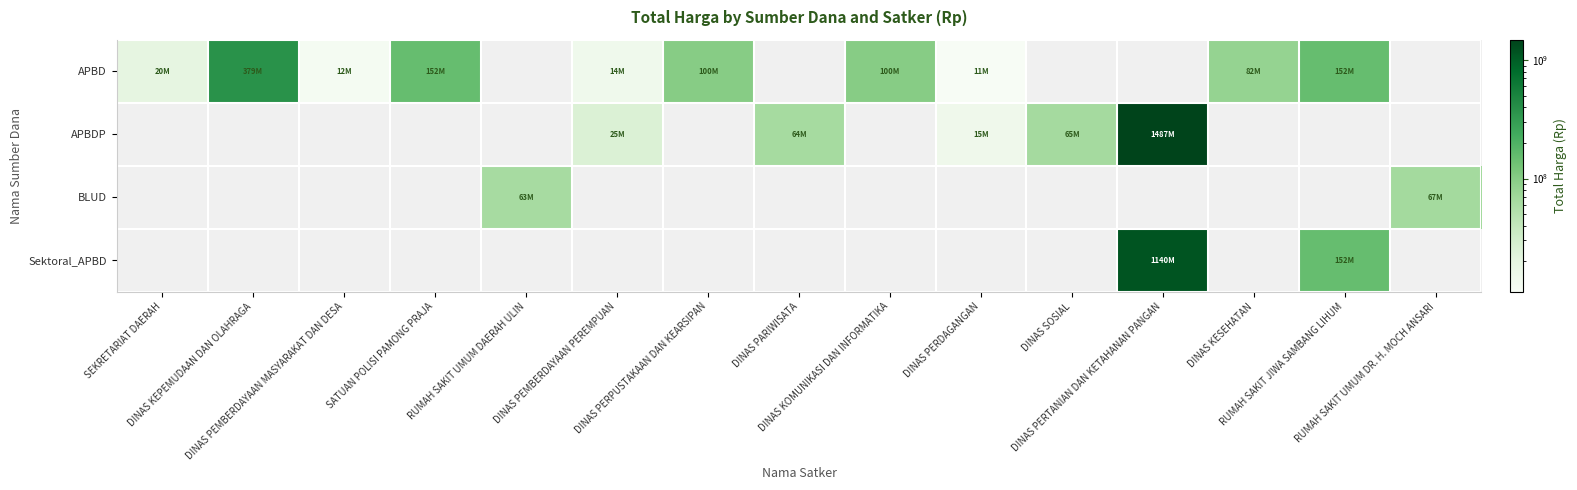

Between DINAS KOMUNIKASI DAN INFORMATIKA and SEKRETARIAT DAERAH, which is larger?

DINAS KOMUNIKASI DAN INFORMATIKA